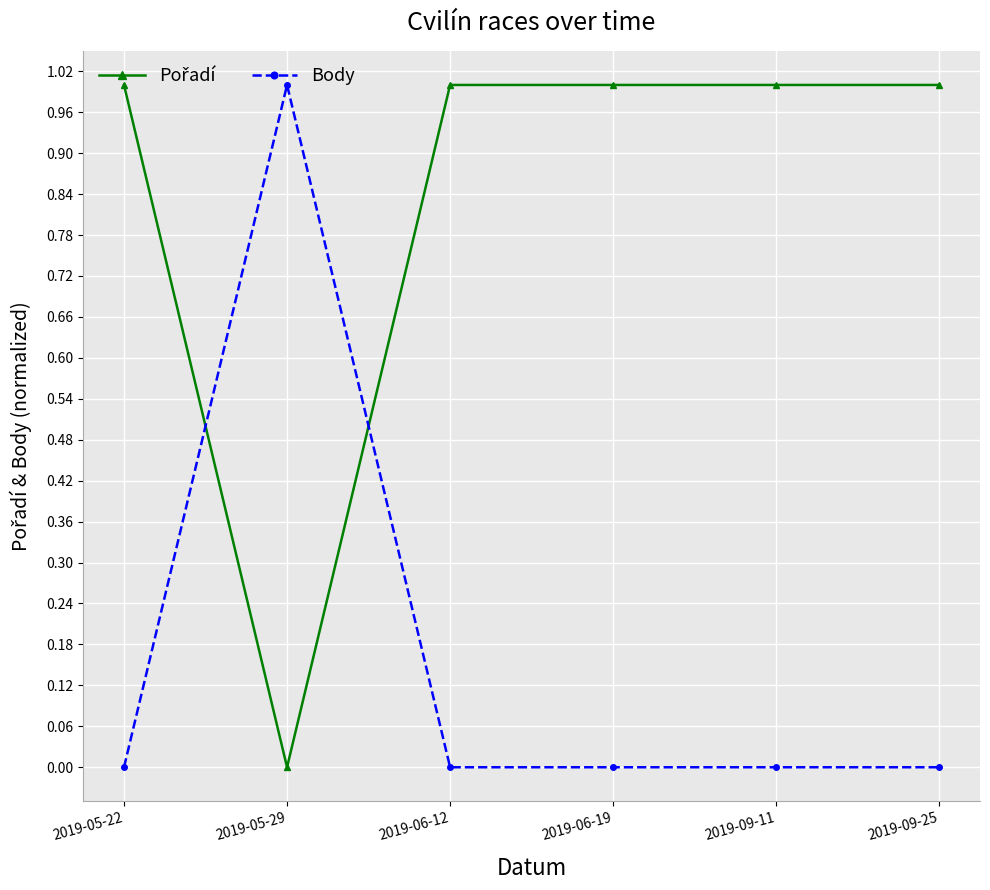

What is the greatest value displayed?

1.0